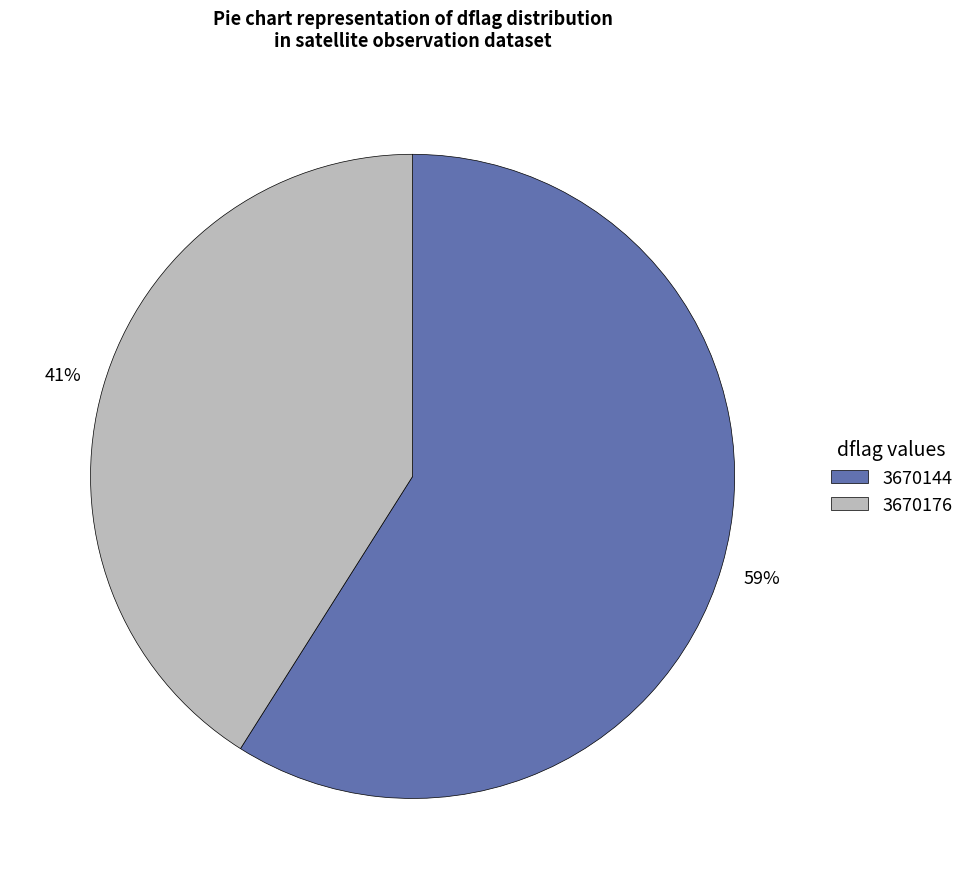

Does 3670144 account for over 50% of the chart?

Yes